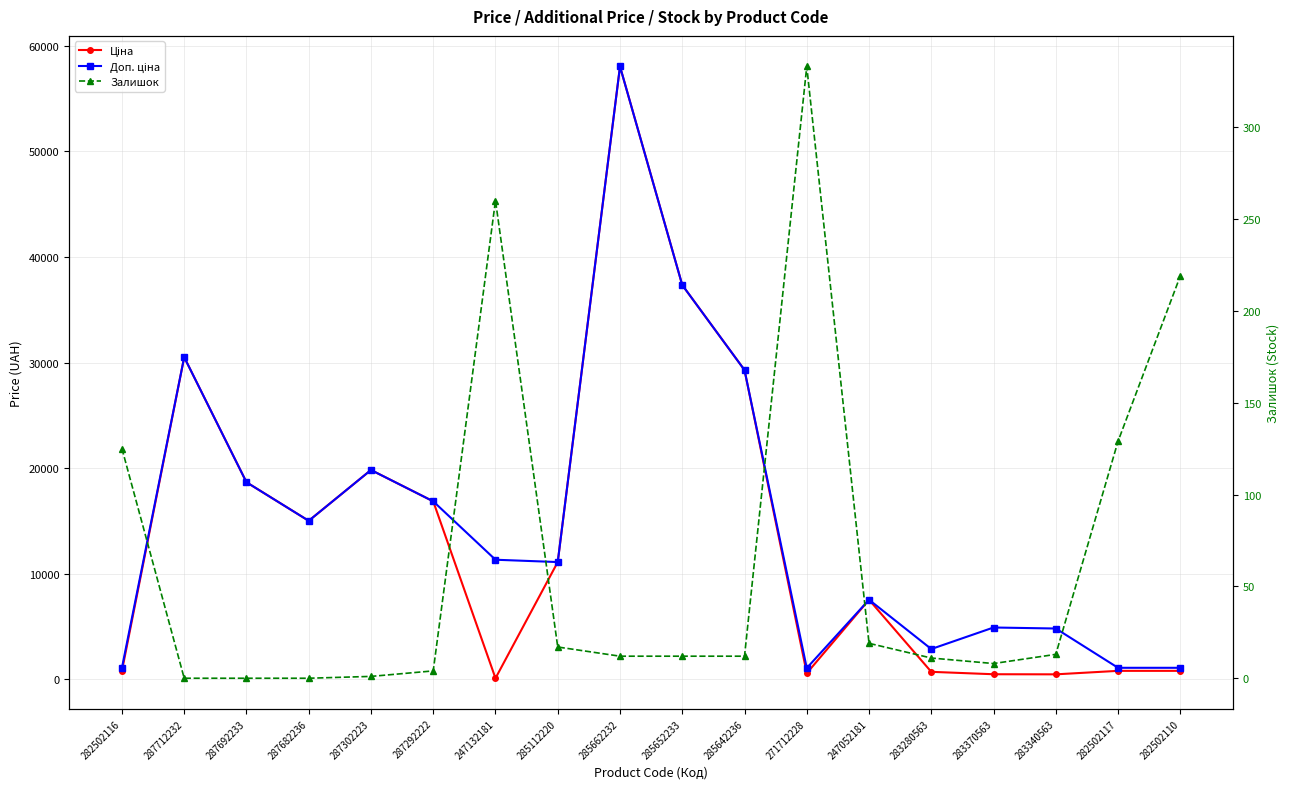

At which category does Ціна reach its first local peak?

287712232